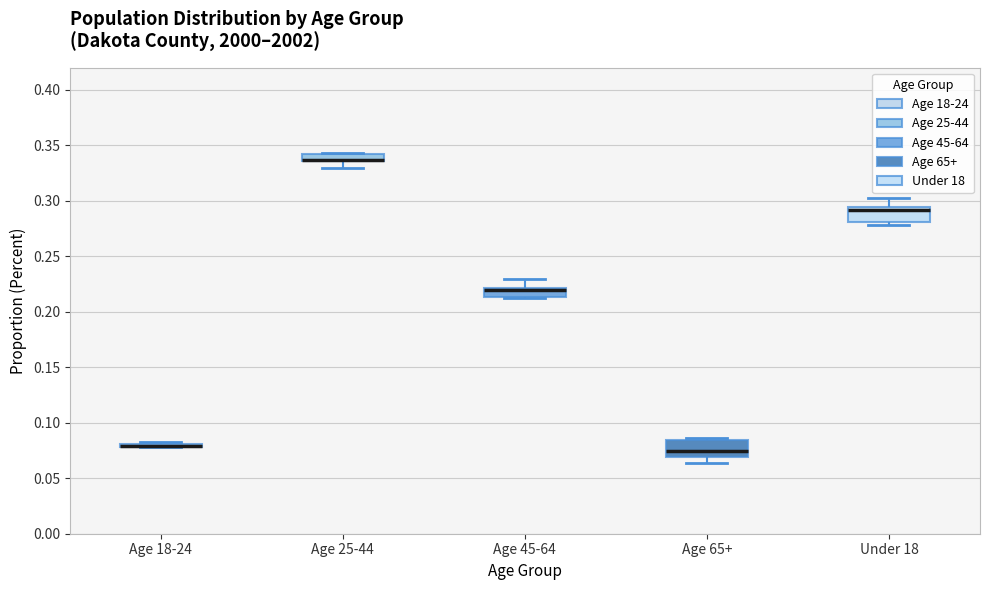

Where is the lower edge of the box for Age 65+ on the y-axis? The values are not printed on the chart, so give them approximately, as read against the axis.

0.070